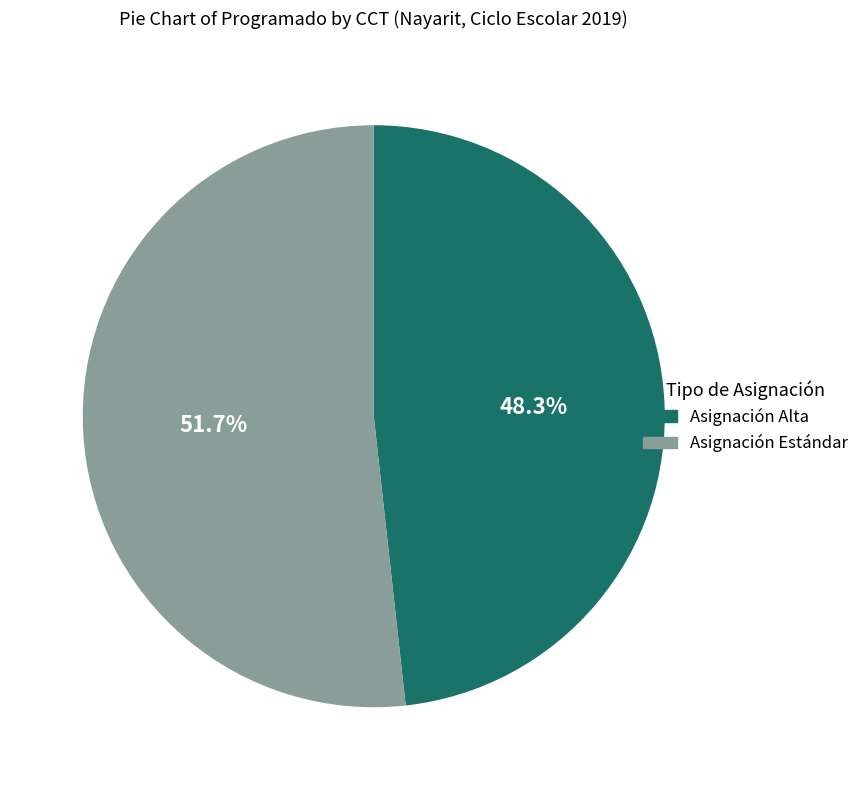

What is the largest slice in the pie chart?

Asignación Estándar